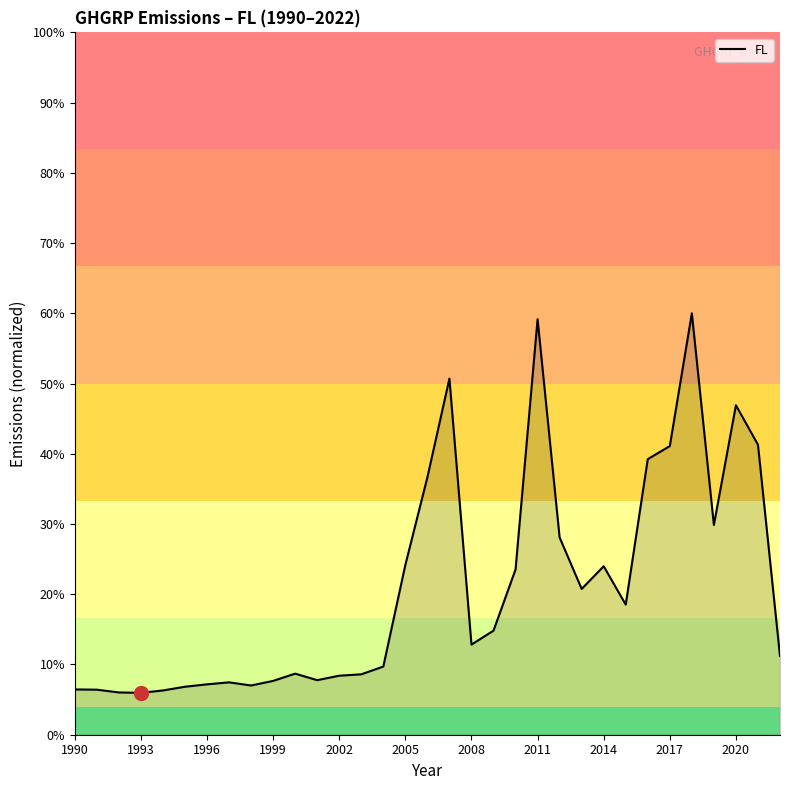

Is this an area chart (filled region under the line)?

Yes